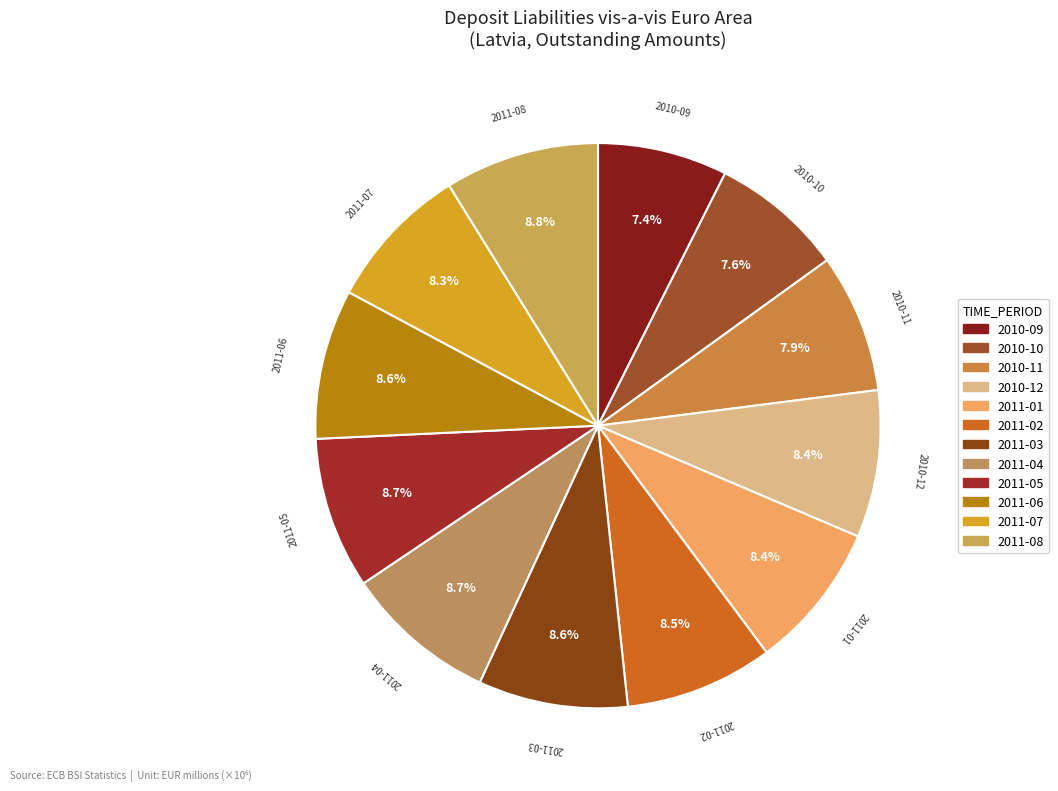

To the nearest percent, what is the difference between the largest and smallest slice percentages?

1%